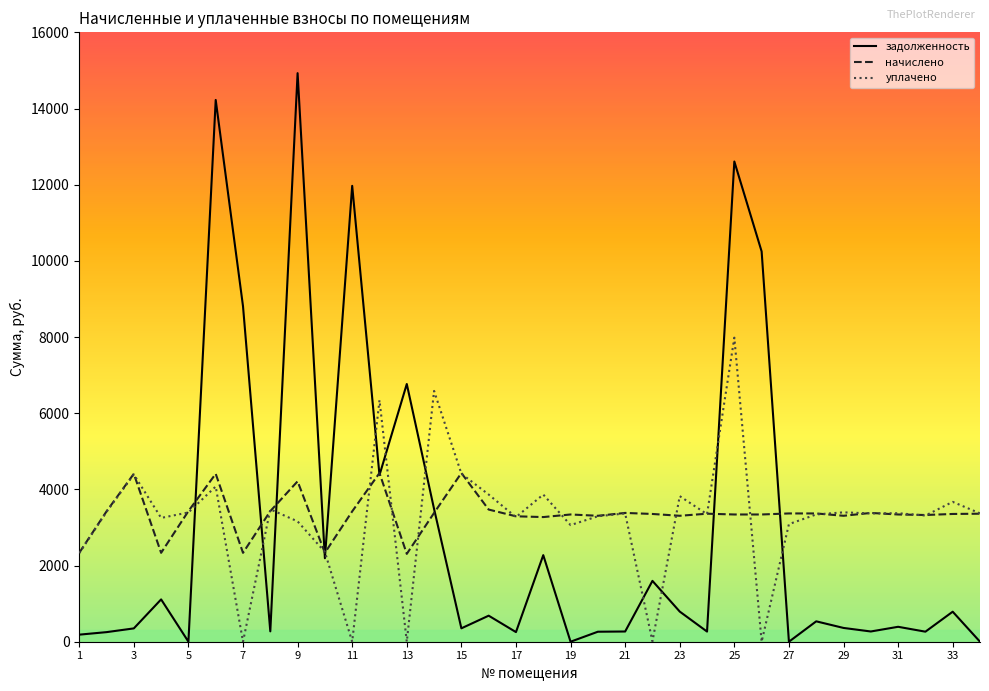

Does the chart have visible grid lines?

No